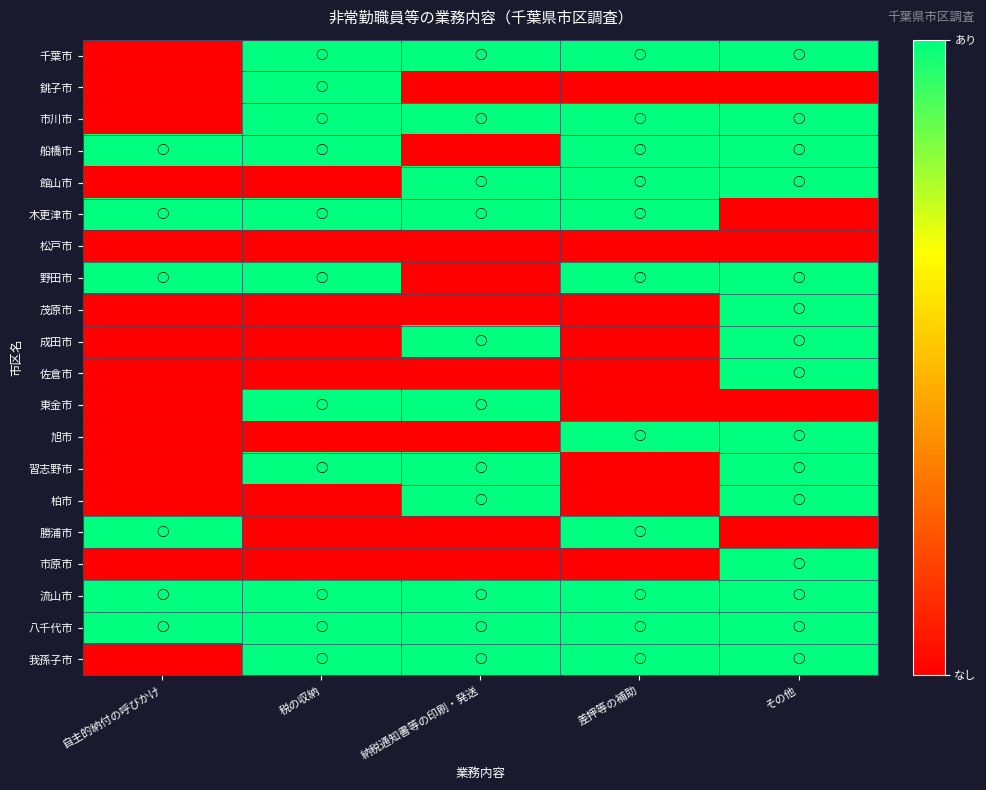

At how many categories does at least one series exceed 0?

5